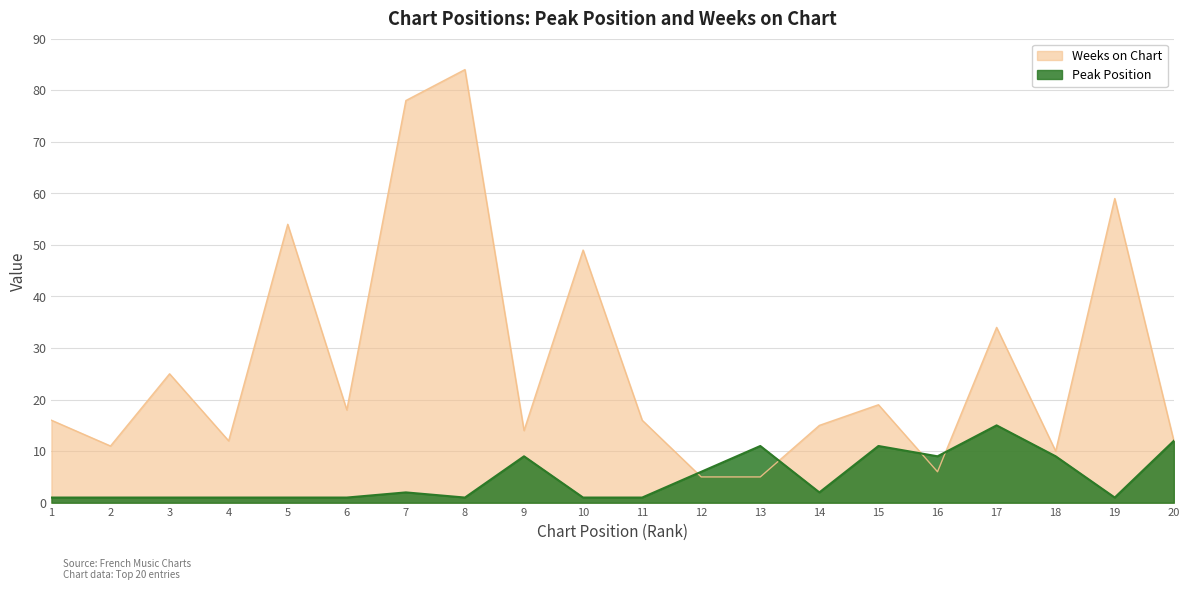

What is the value of the Peak Position point at the 4th from the left?

1